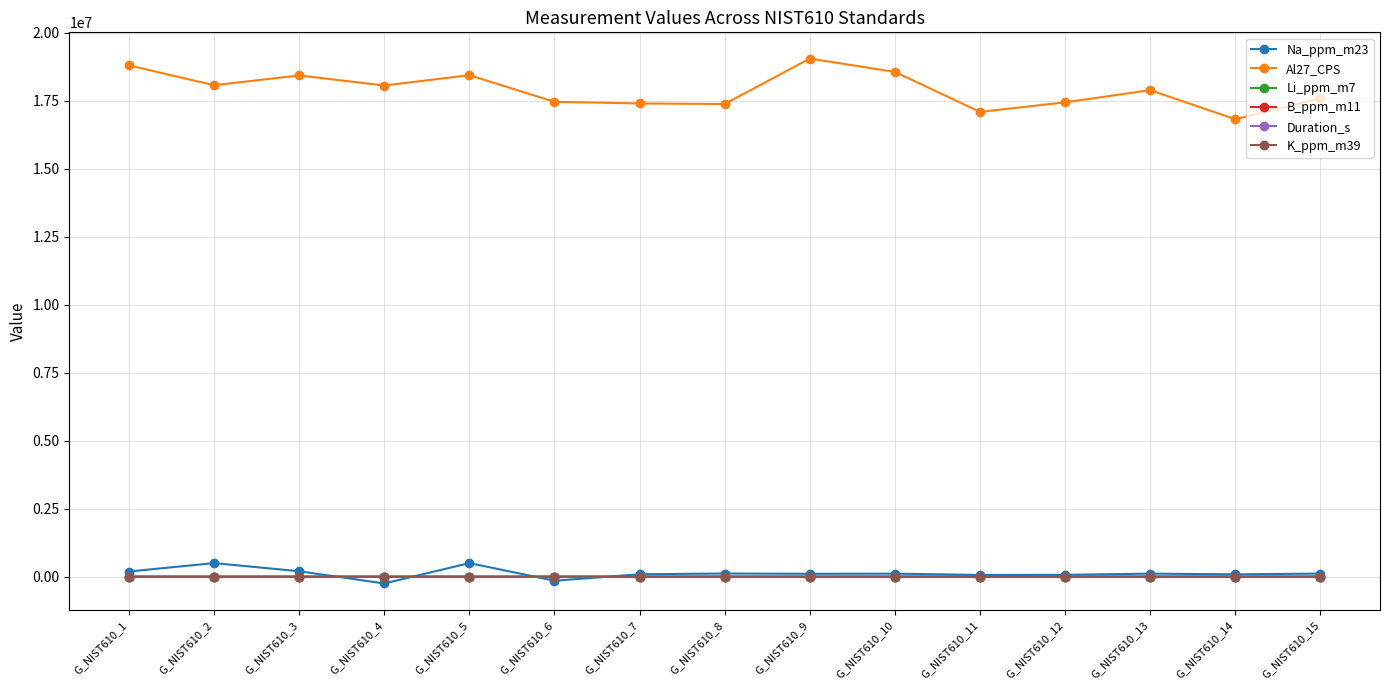

True or false: Duration_s and Al27_CPS cross at least once.

False